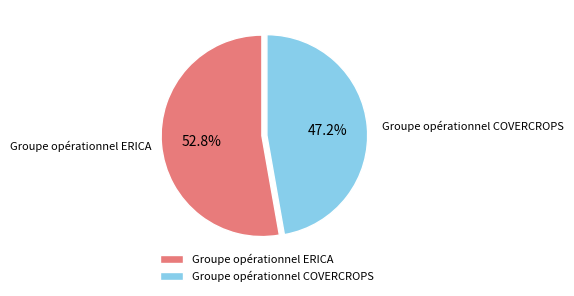

Is the sum of Groupe opérationnel COVERCROPS and Groupe opérationnel ERICA greater than half?

Yes